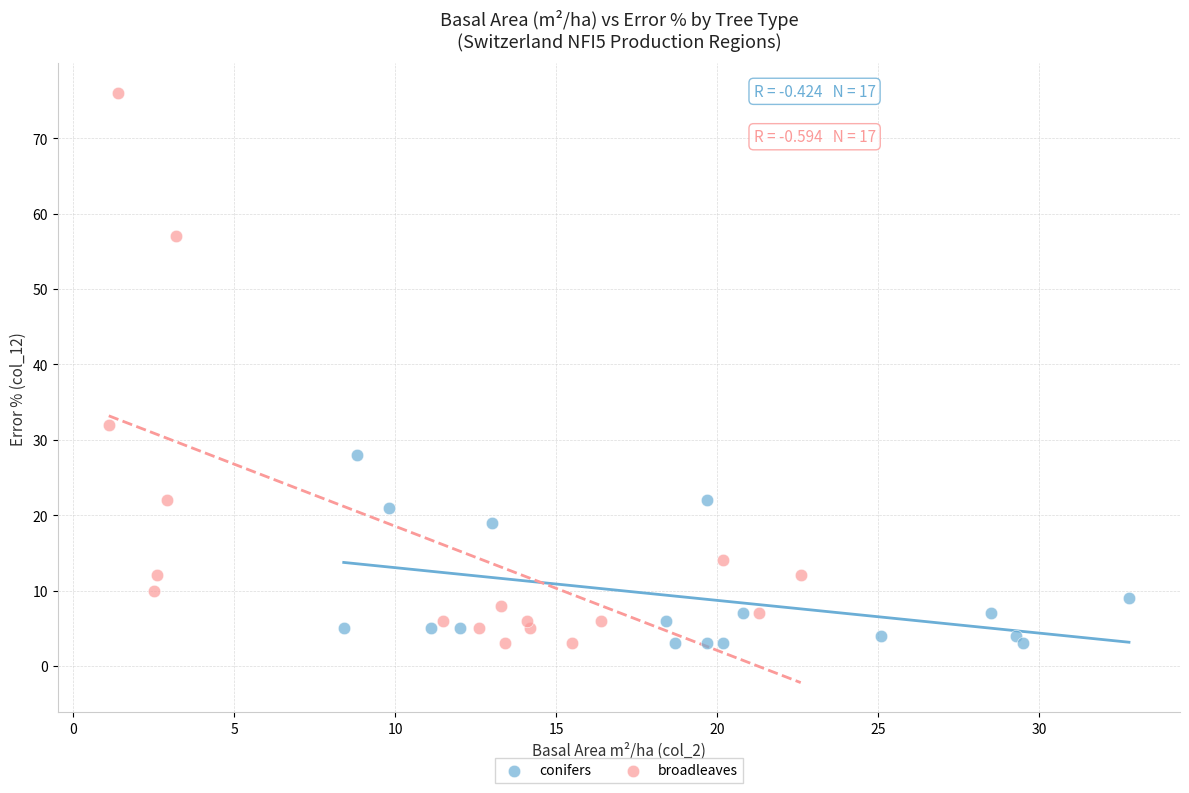

Which series reaches the maximum Y coordinate?

broadleaves